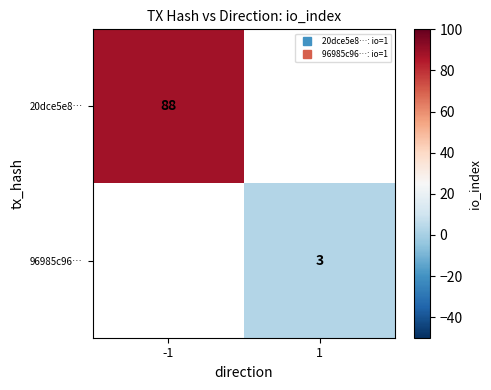

What value does the 20dce5e8… series have at -1?

88.0